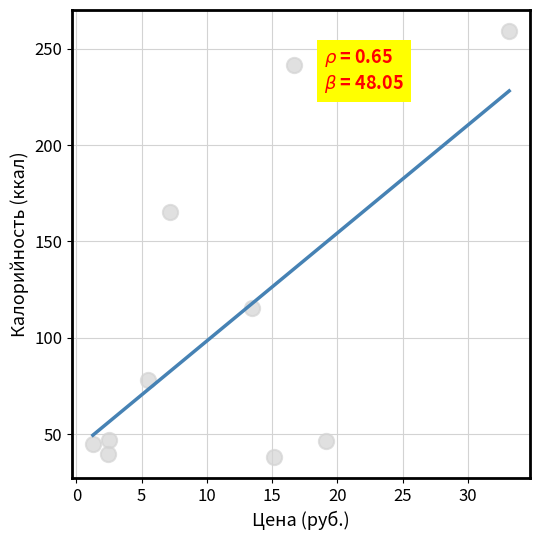

What is the range of X values (max minus min)?

31.9